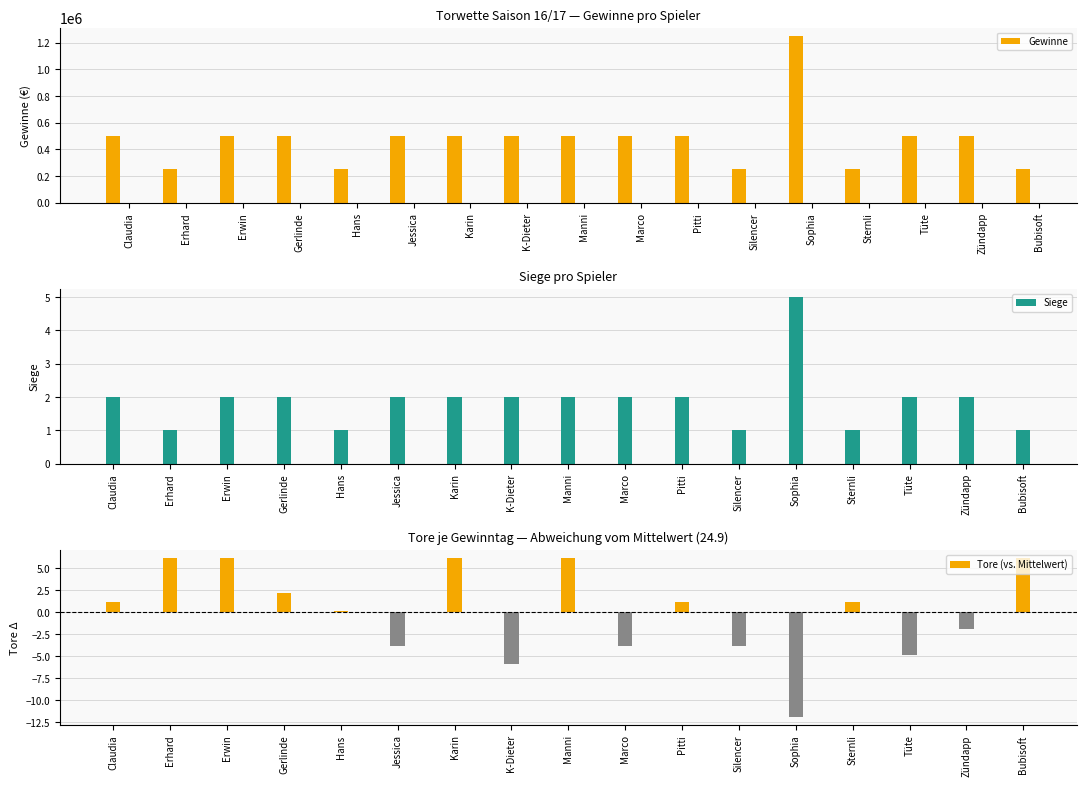

What is the label of the 11th bar from the left?

Pitti